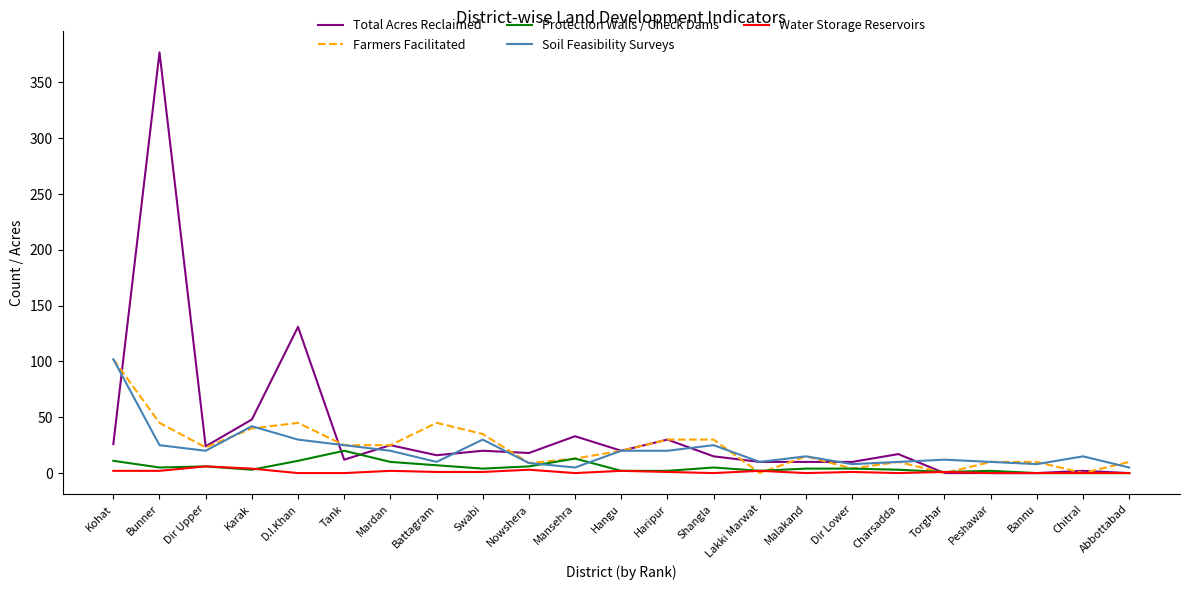

What is the greatest value displayed?

377